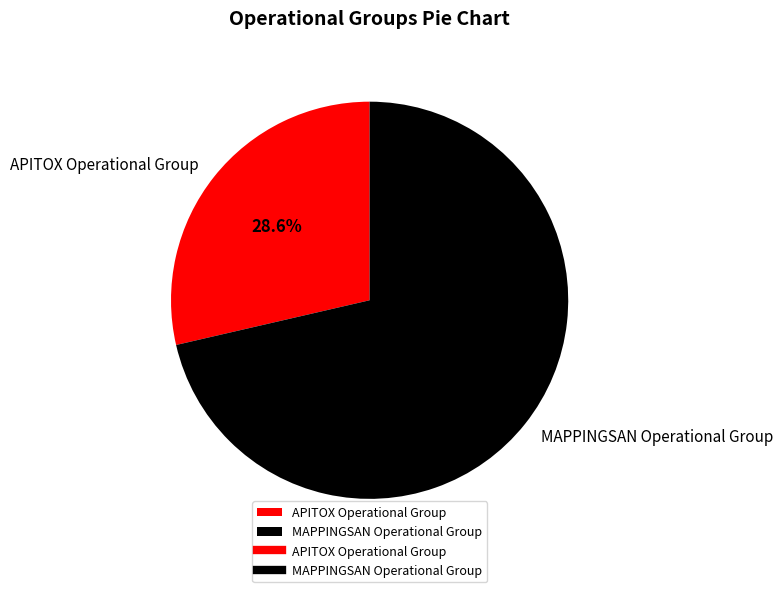

How many slices are in this pie chart?

2